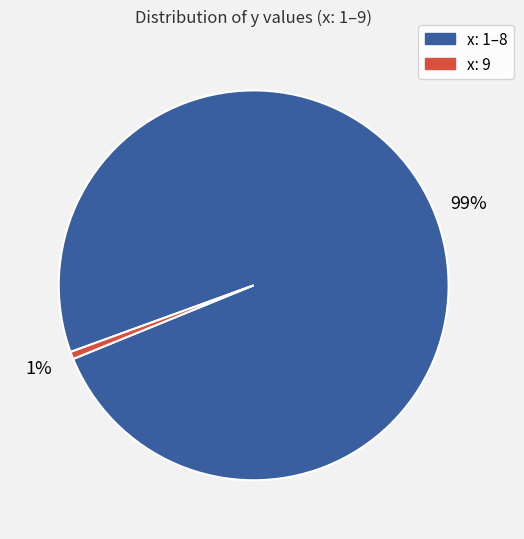

Is there a majority slice in this chart?

Yes